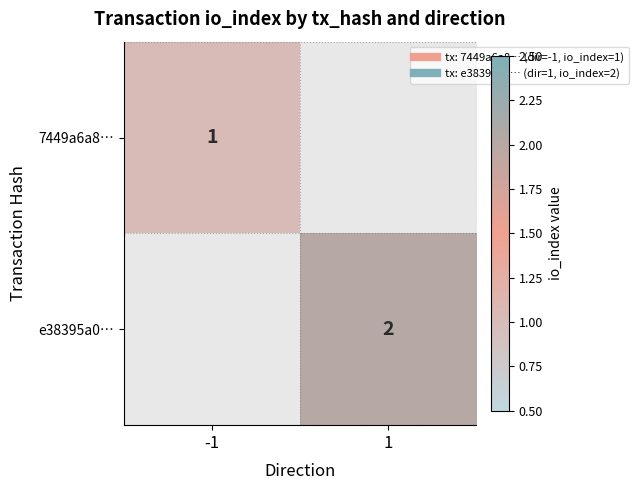

How many data points does each series have?

2